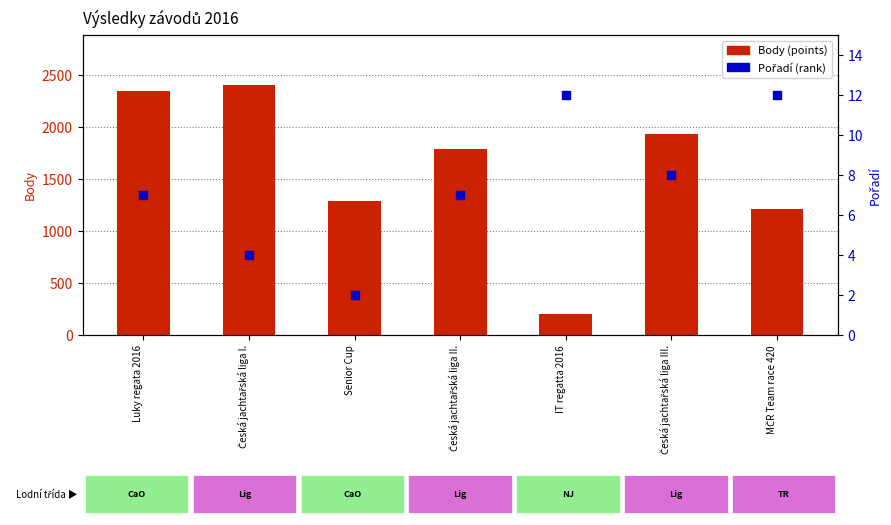

At how many categories does at least one series exceed 2303?

2